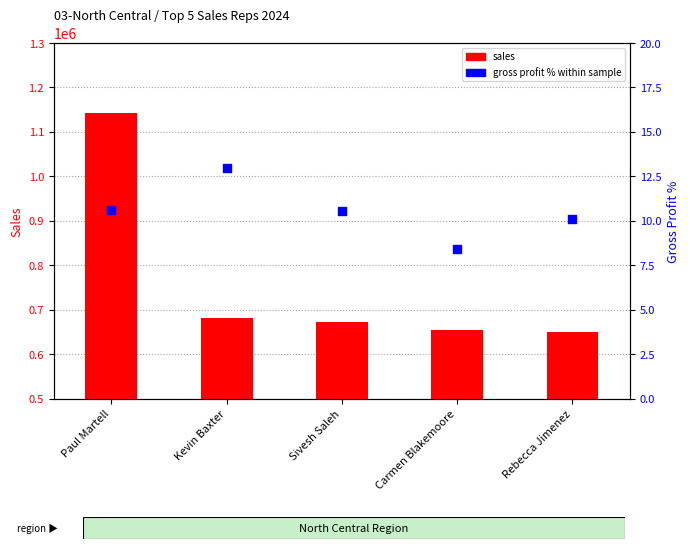

Which series contains the highest Y value?

sales